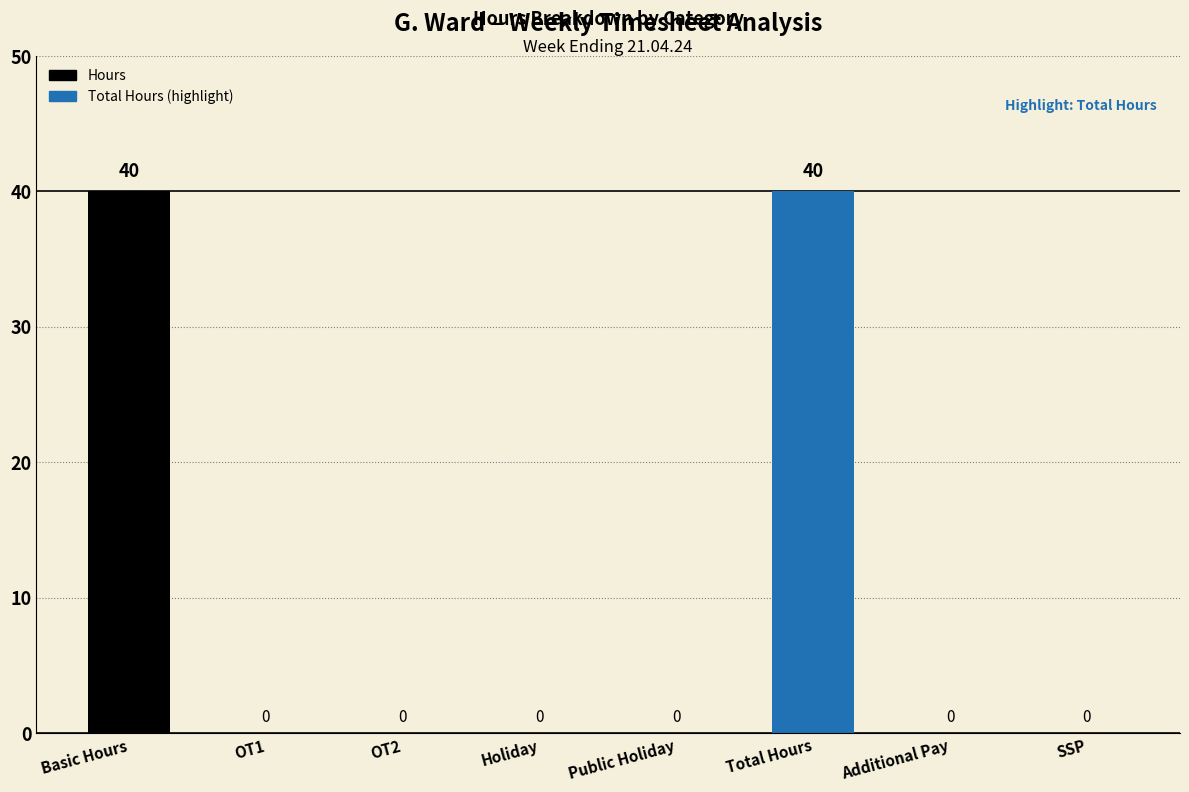

What is the greatest value displayed?

40